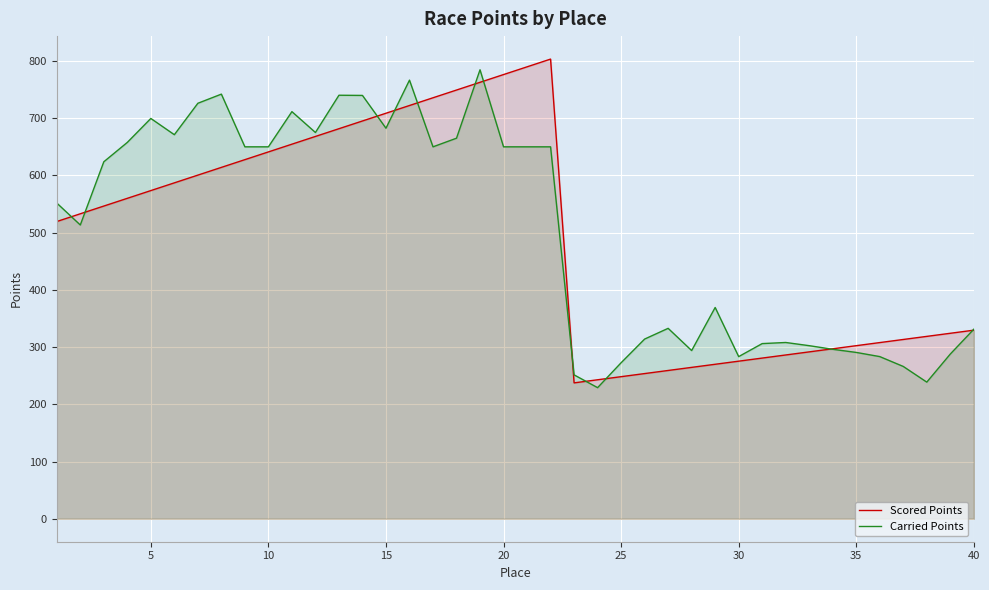

How many intersections are there between Carried Points and Scored Points?

12